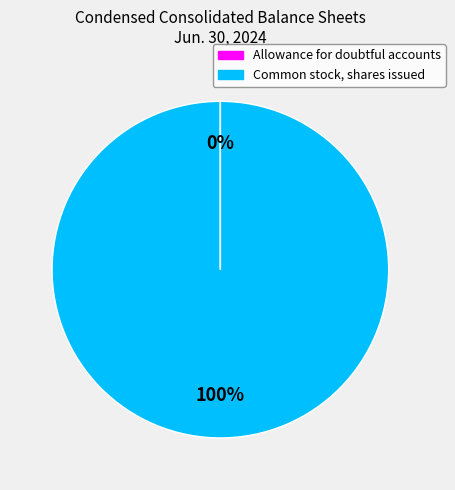

Which slice represents more than half of the pie?

Common stock, shares issued (in shares)